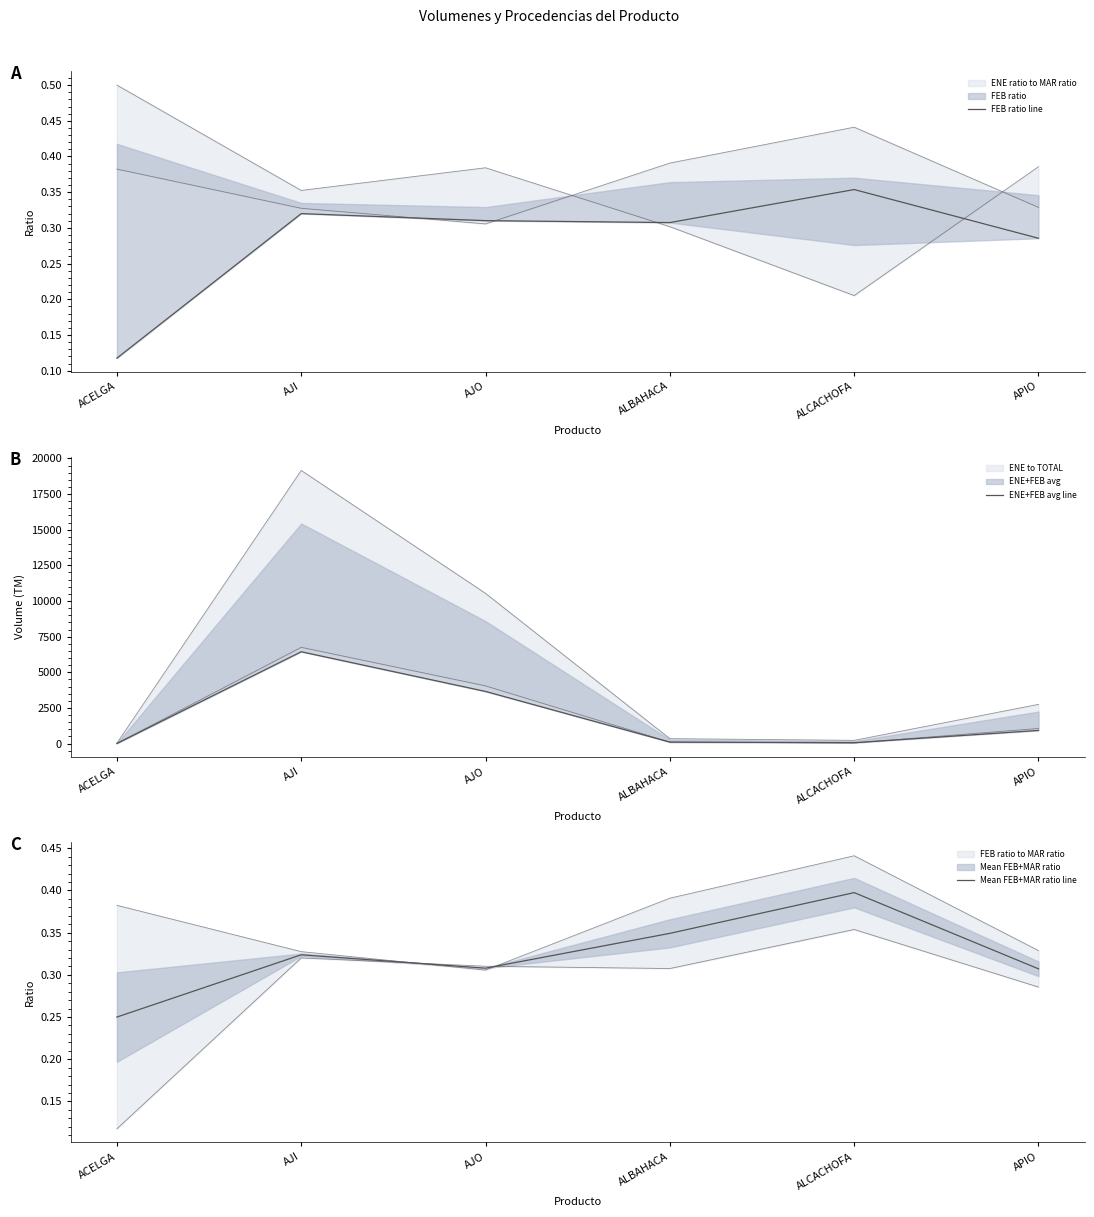

The FEB ratio line series shows 0.5 at ALBAHACA. True or false?

False